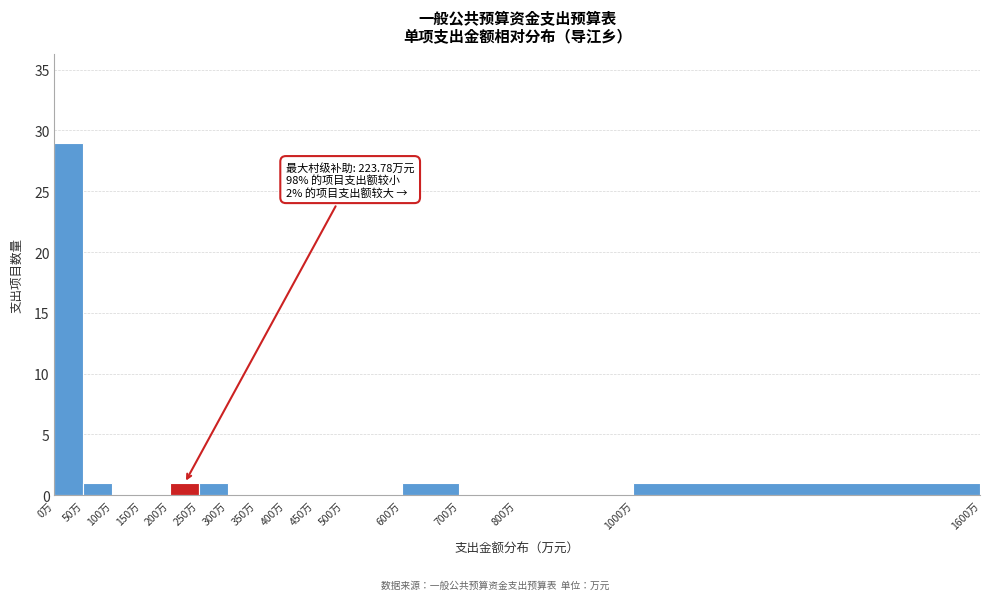

Over which range of the x-axis is the bar tallest?

0 to 50